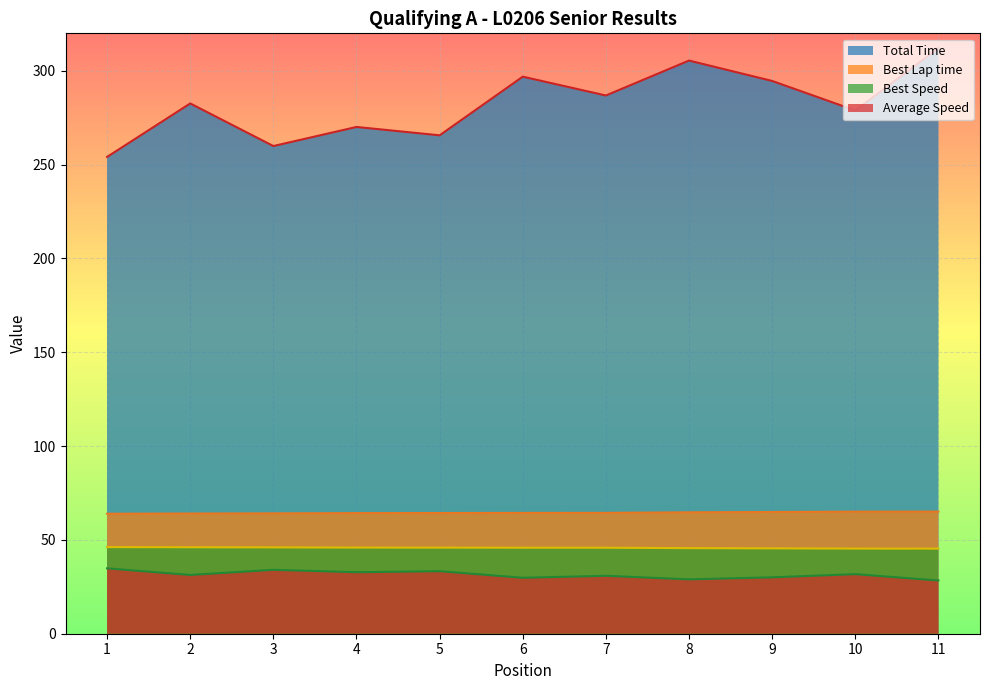

At how many categories does at least one series exceed 163?

11